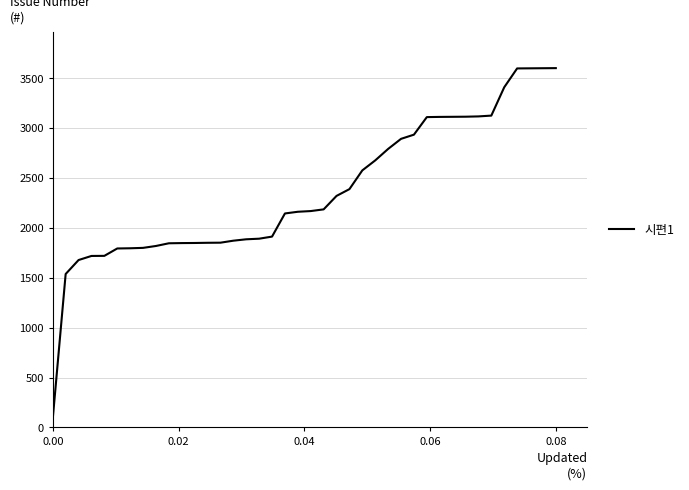

What is the minimum value shown in the chart?

87